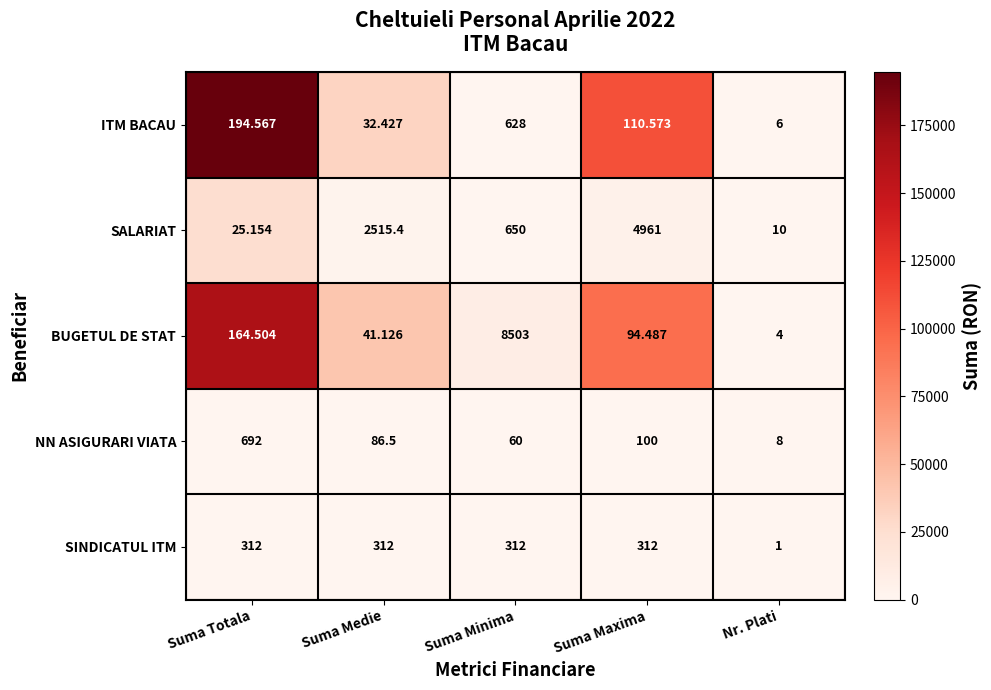

How many distinct data groups are displayed?

5